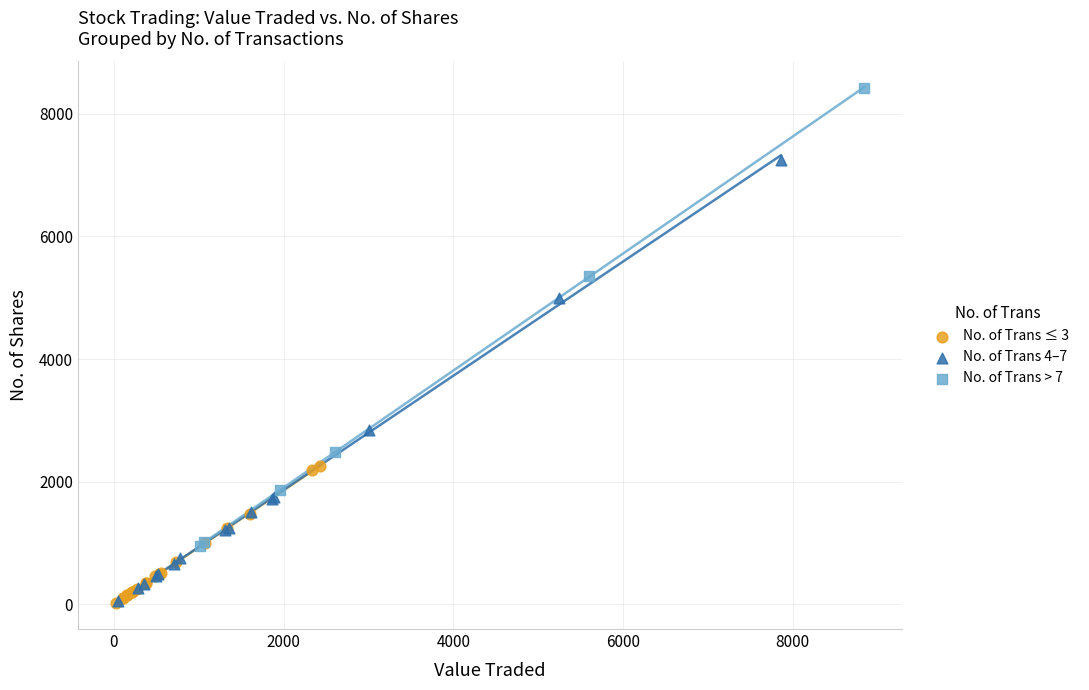

Which series has the largest Y range (max minus min)?

No. of Trans > 7